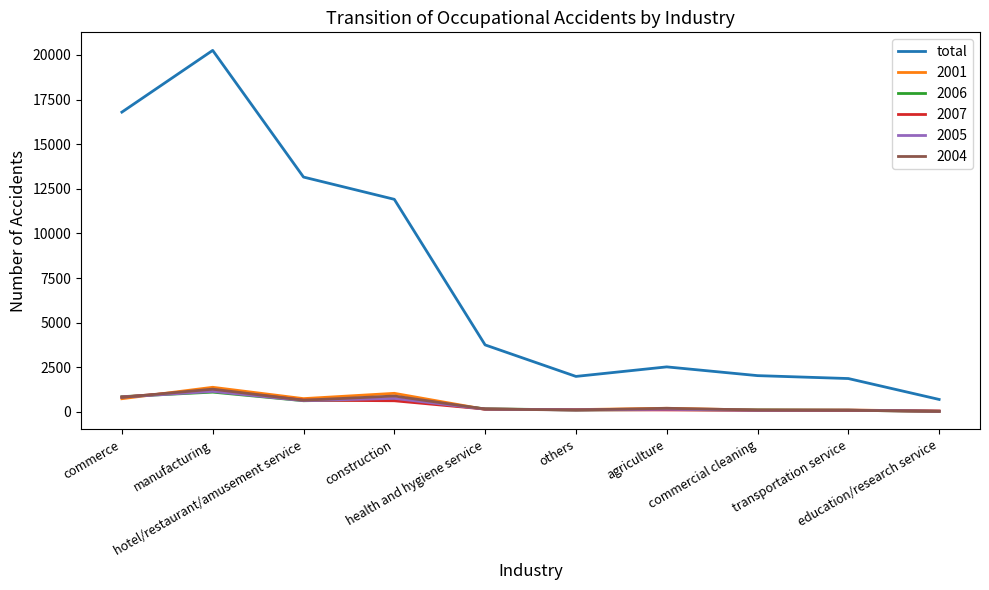

Which series has the largest range (max minus min)?

total